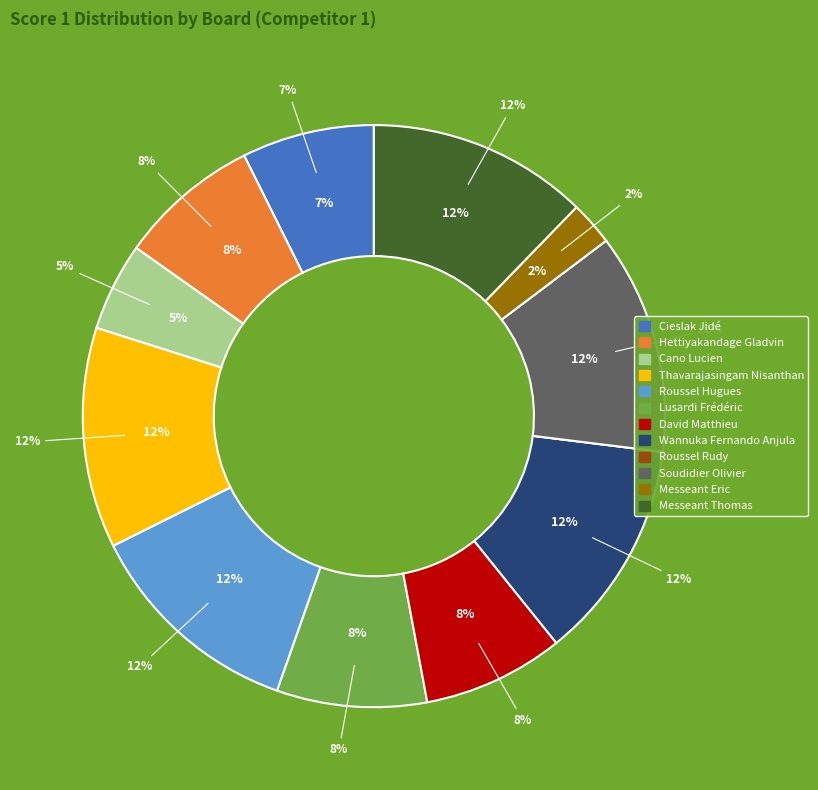

True or false: David Matthieu accounts for 8% of the total.

True